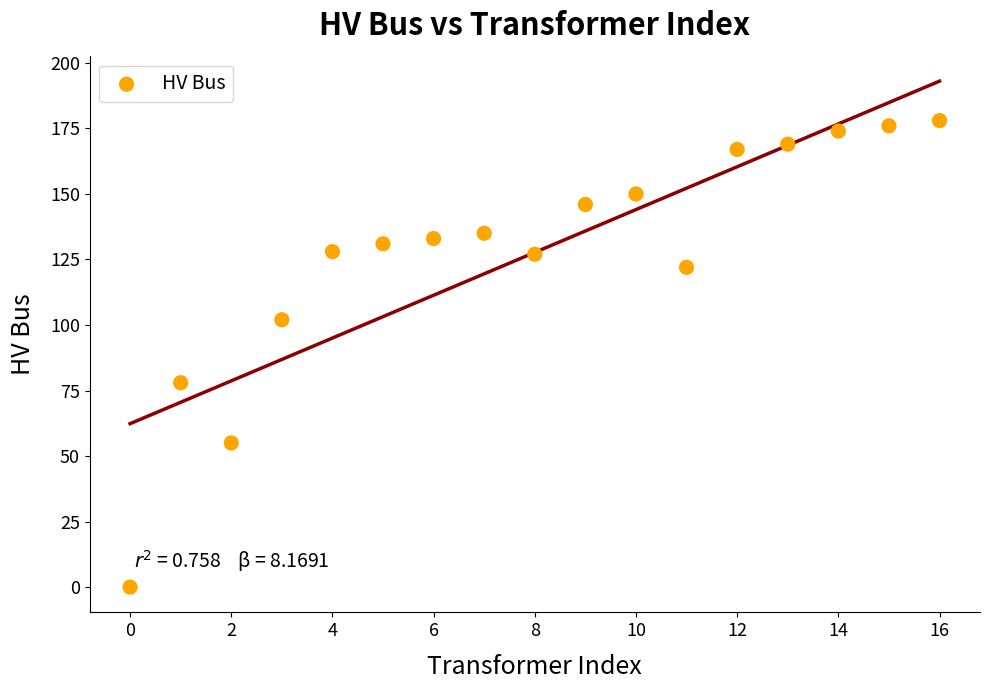

What is the range of Y values (max minus min)?

178